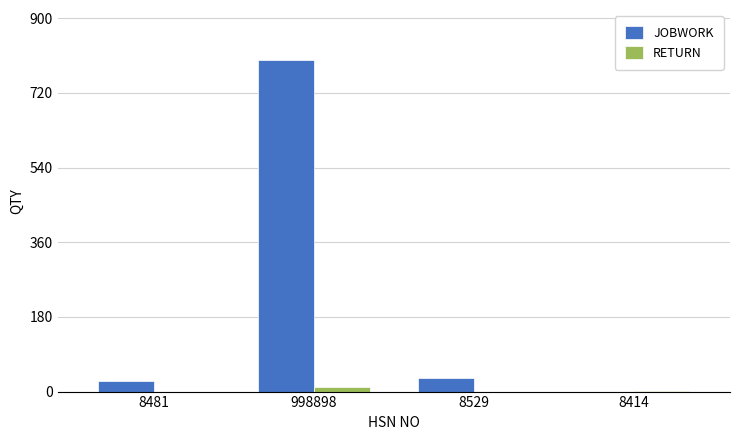

How many groups of bars are there?

4